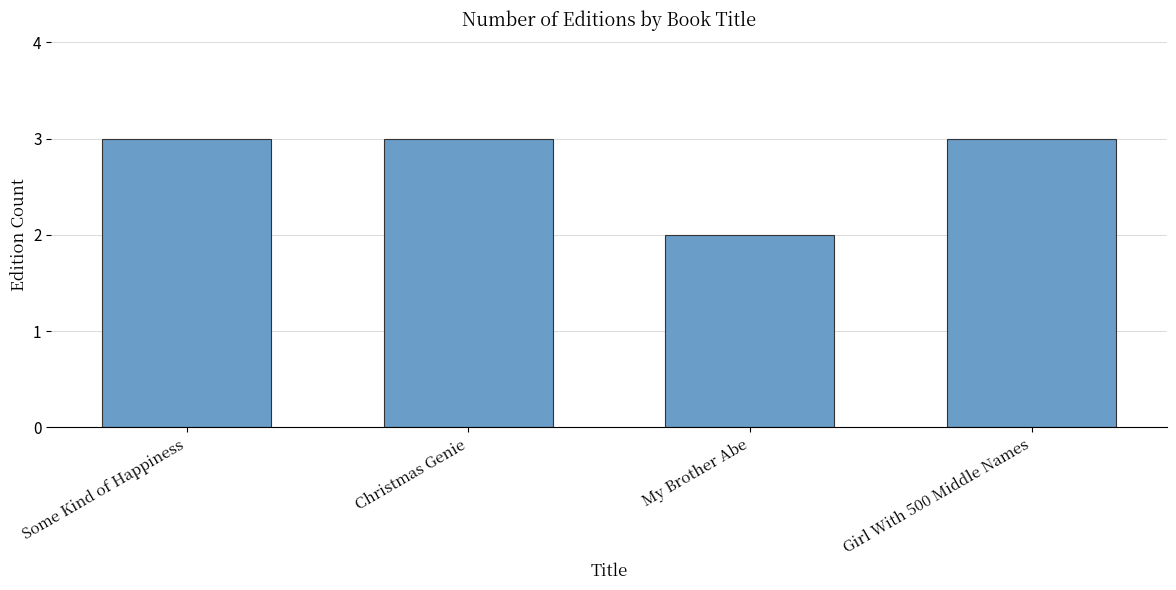

The value at Girl With 500 Middle Names is 3. True or false?

True